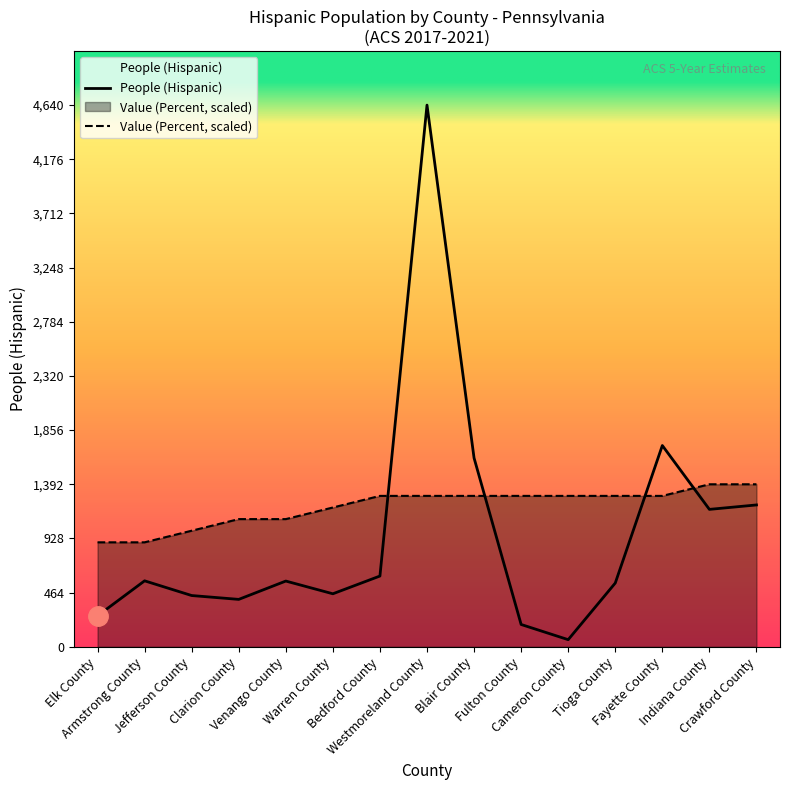

What is the minimum value for People (Hispanic)?

61.0